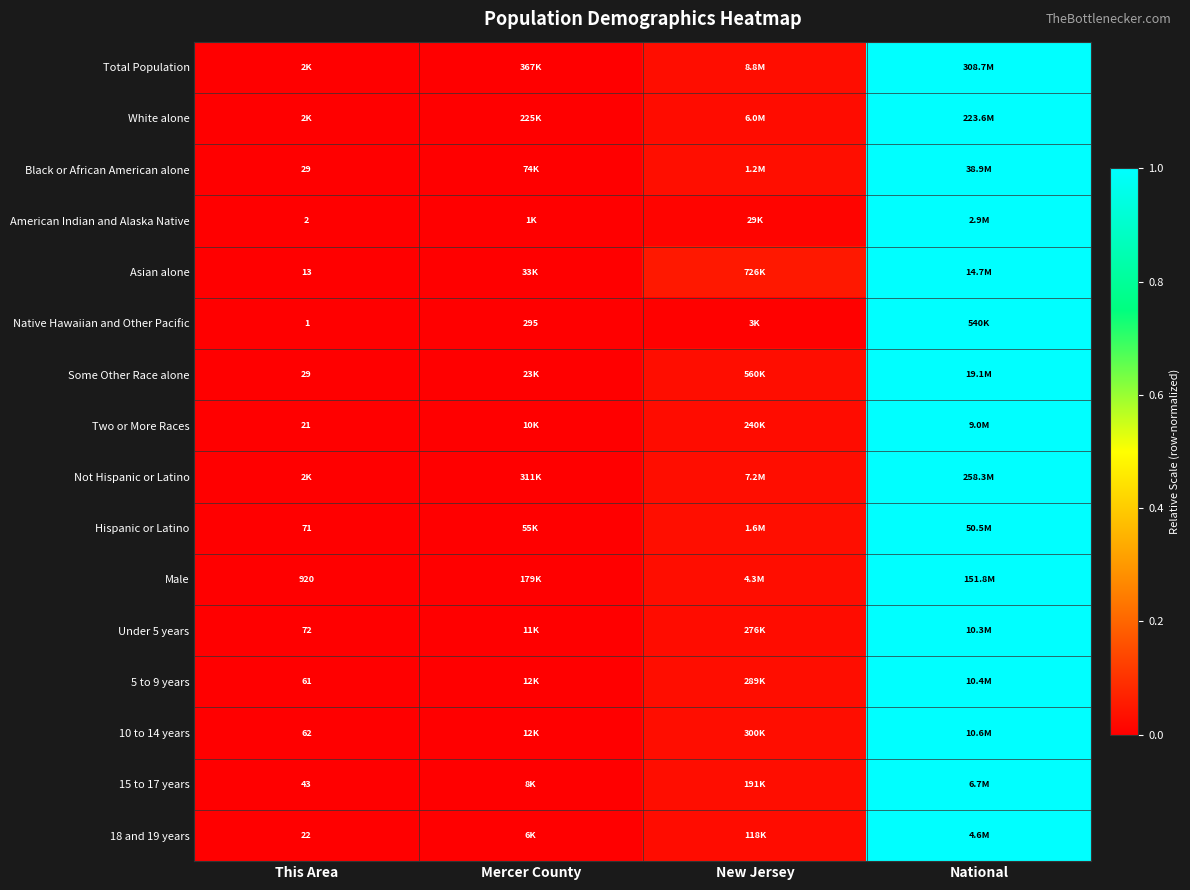

Is the value of Male at This Area greater than the value of Some Other Race alone at This Area?

Yes